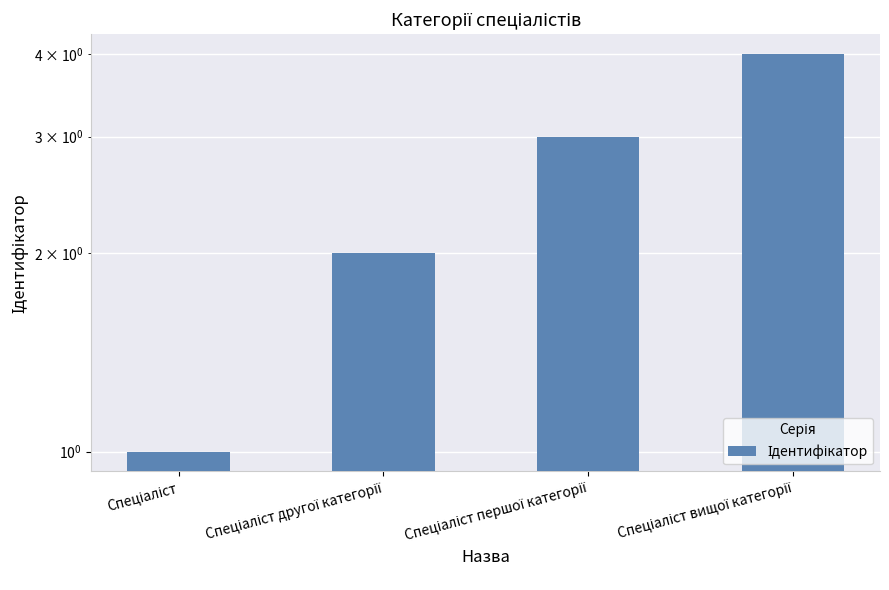

The value at Спеціаліст першої категорії is 4. True or false?

False